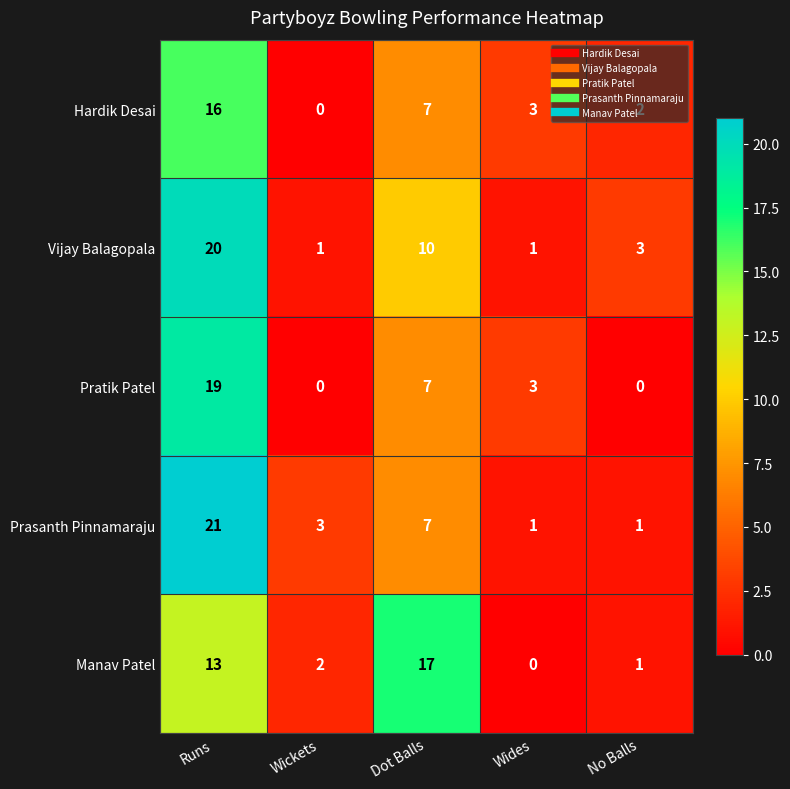

True or false: Hardik Desai has a value of 3 at No Balls.

False